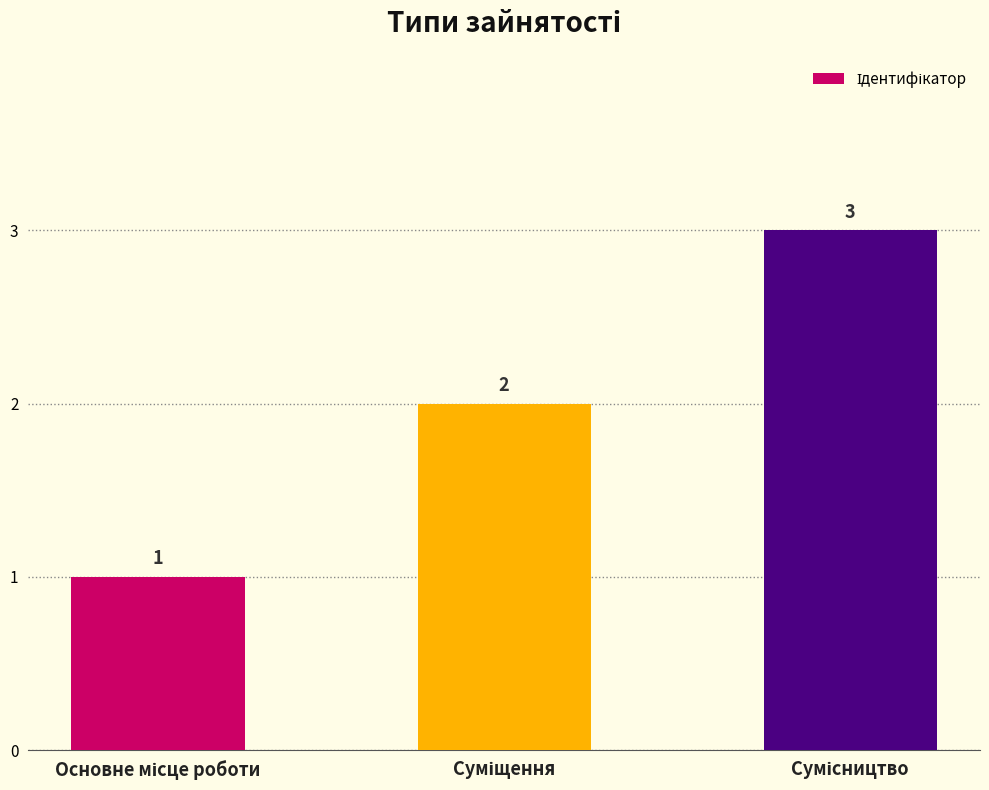

What is the value of the 2nd bar from the left?

2